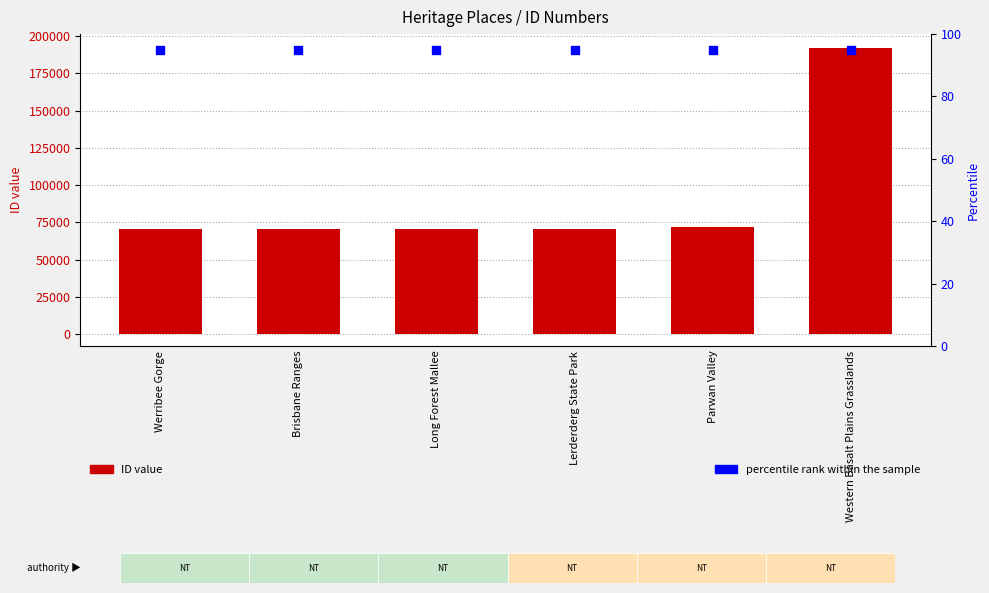

Which series contains the highest Y value?

ID